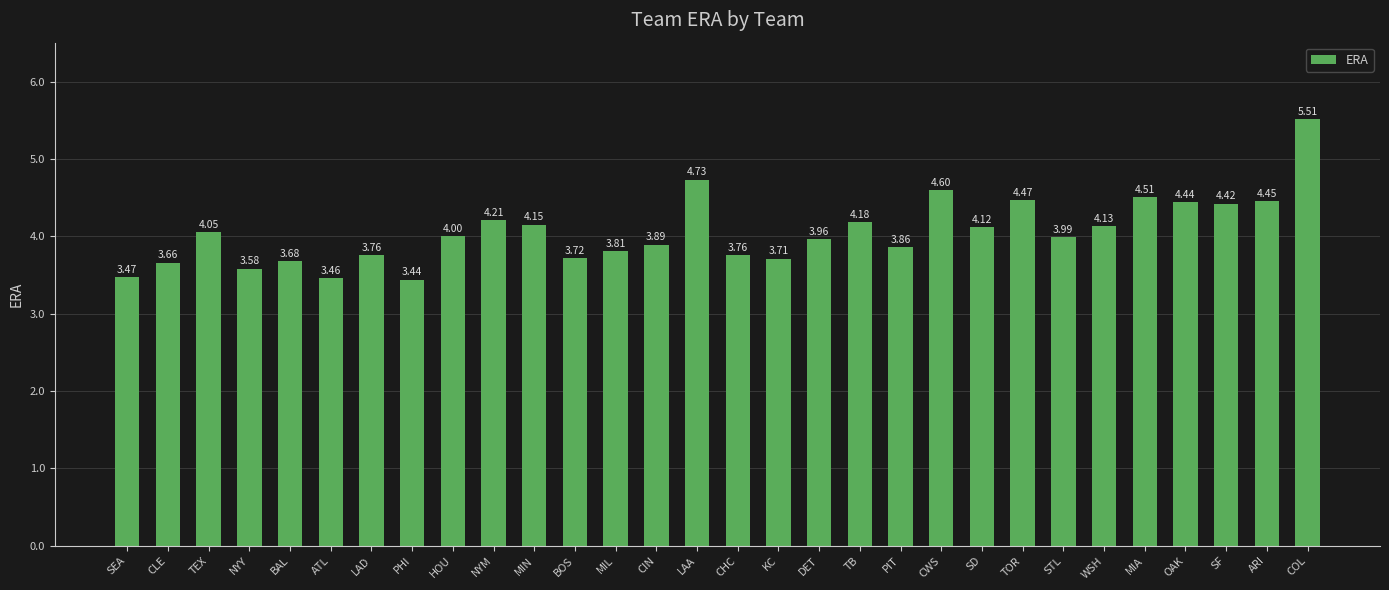

What is the change in value from HOU to SF?

+0.4